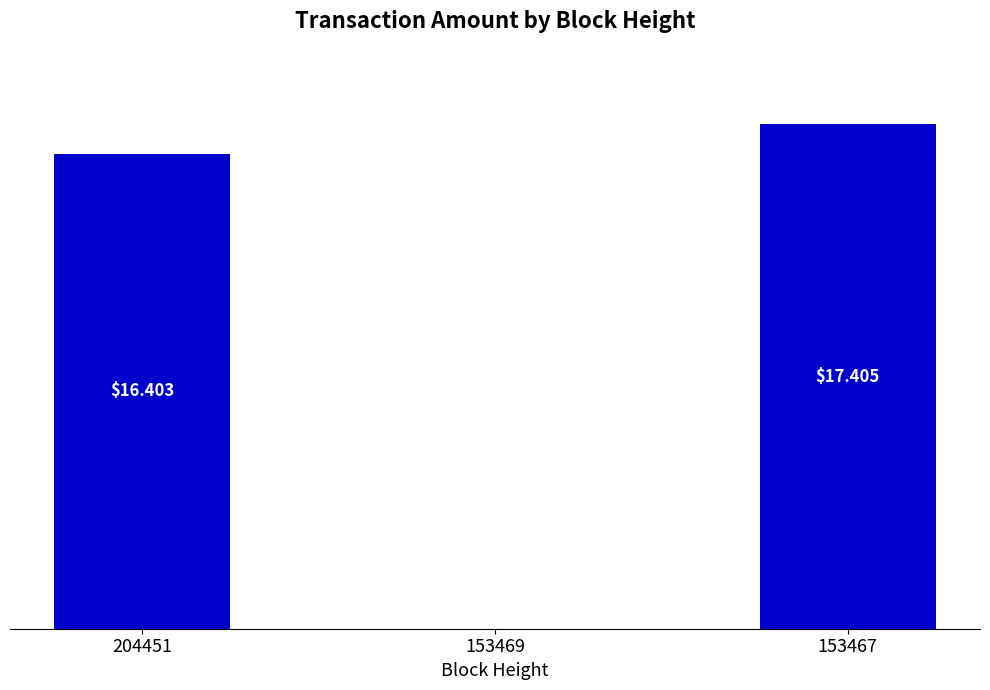

The chart shows a value of 16.4 at 204451. True or false?

True